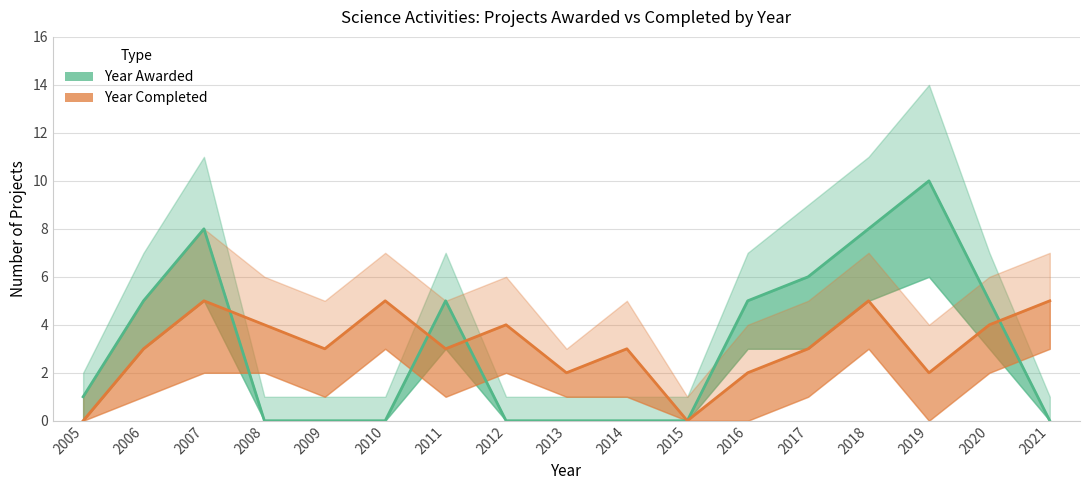

What is the difference between the maximum and minimum values in the Year awarded upper series?

13